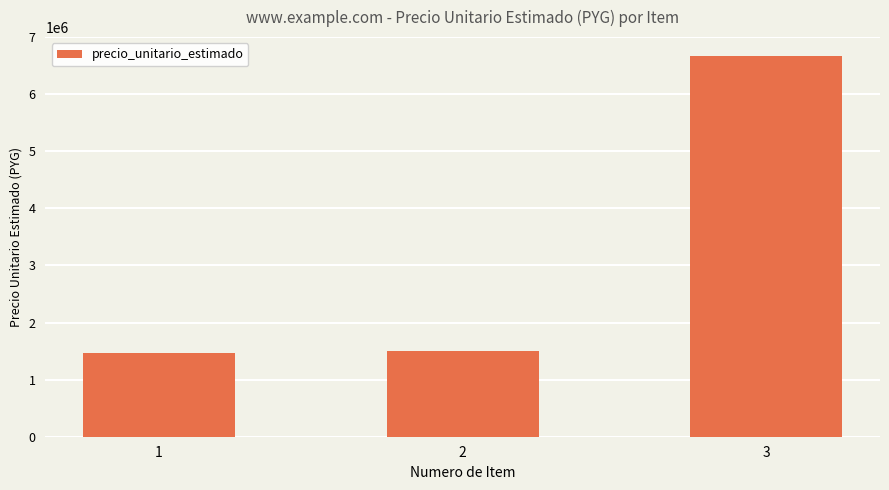

What is the change in value from 1 to 3?

+5208840